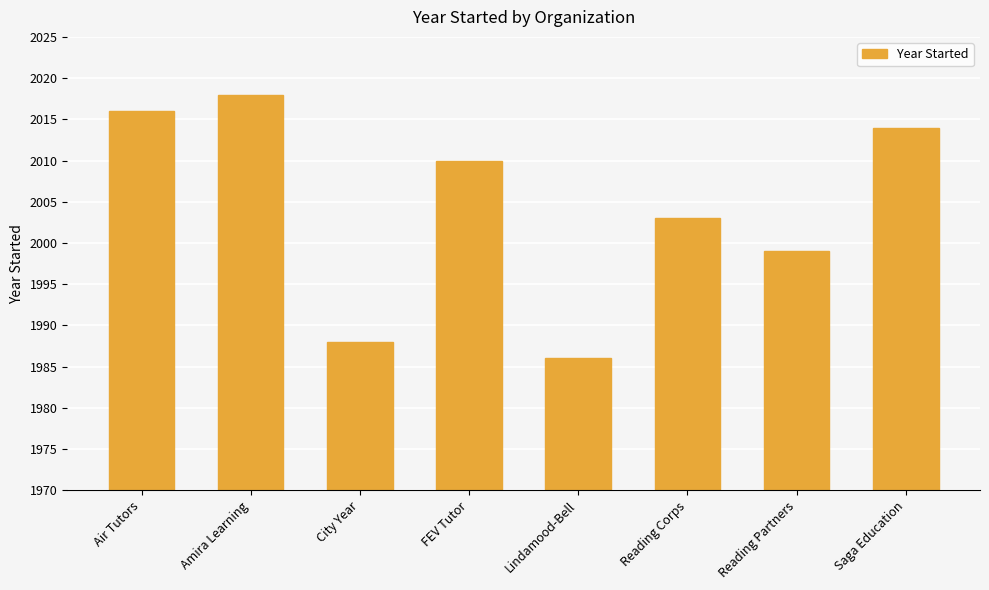

What is the value of the 6th bar from the left?

2003